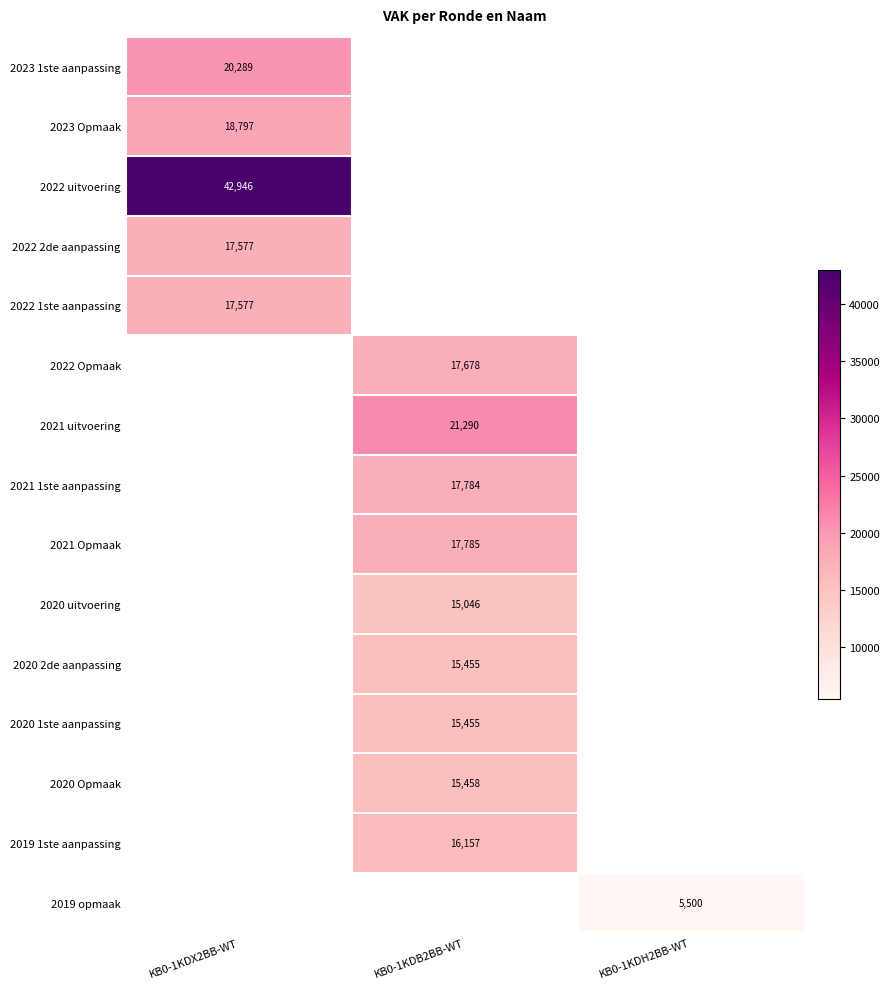

At which category does the chart reach its peak across all series?

KB0-1KDX2BB-WT